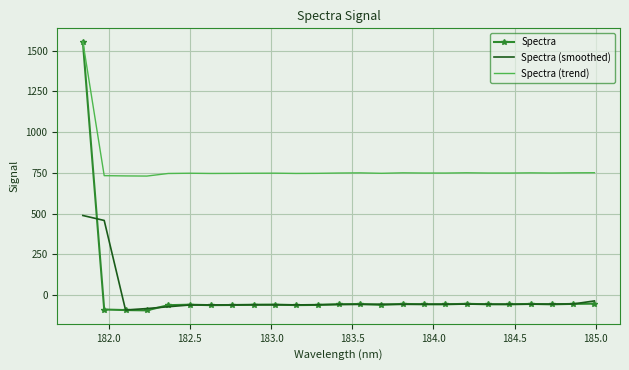

What is the minimum value for Spectra?

-93.1